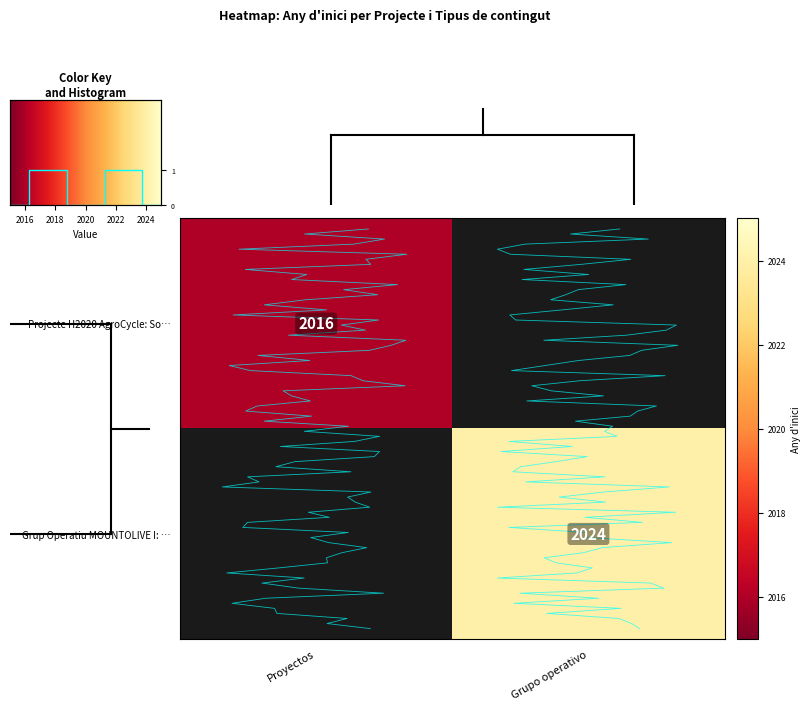

What is the minimum value shown in the chart?

2016.0